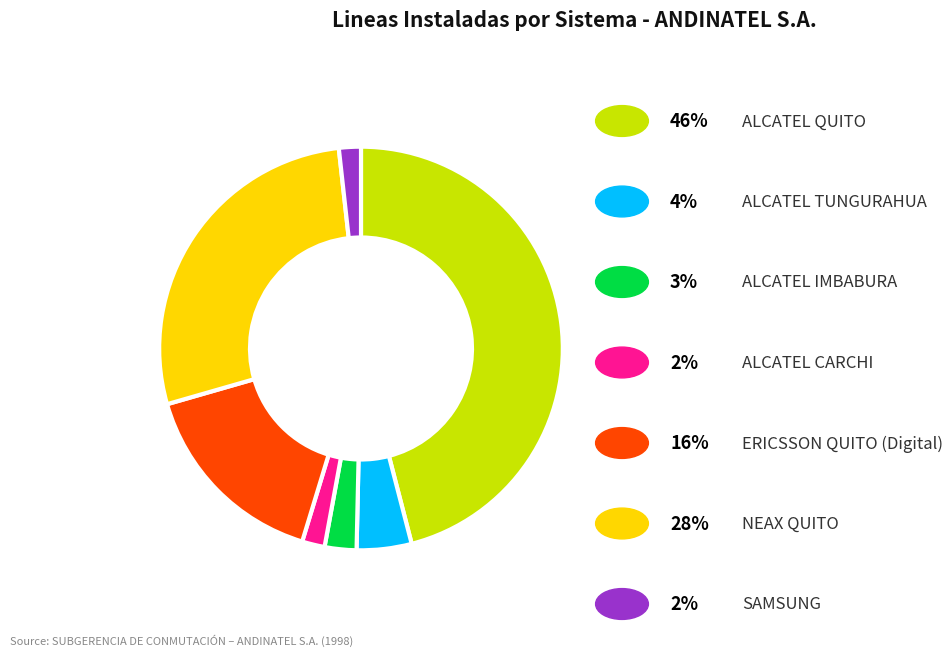

Is there any slice that represents more than half of the pie?

No